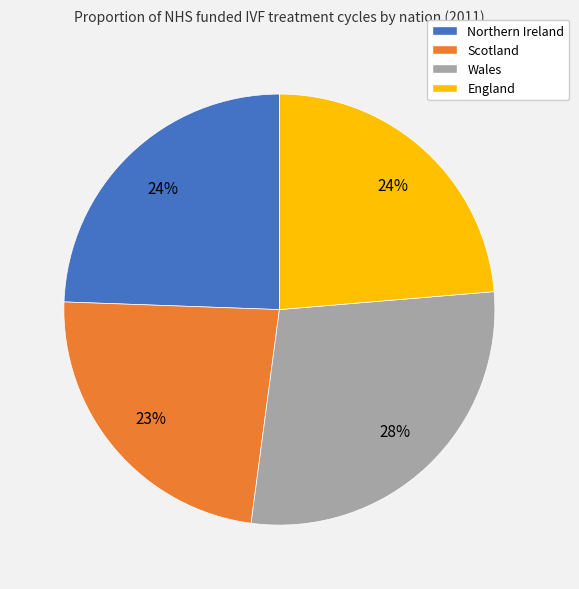

What is the ratio of the value at Northern Ireland to the value at Scotland?

1.0